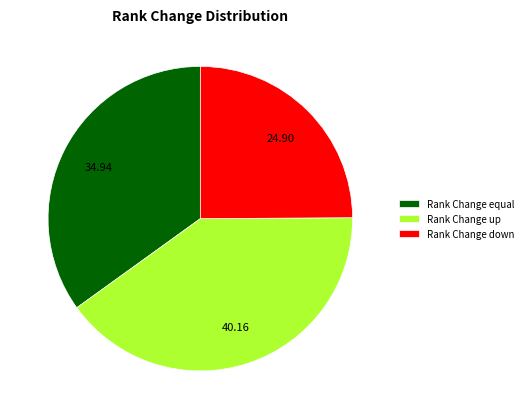

Rank the categories by value from lowest to highest.

Rank Change down, Rank Change equal, Rank Change up